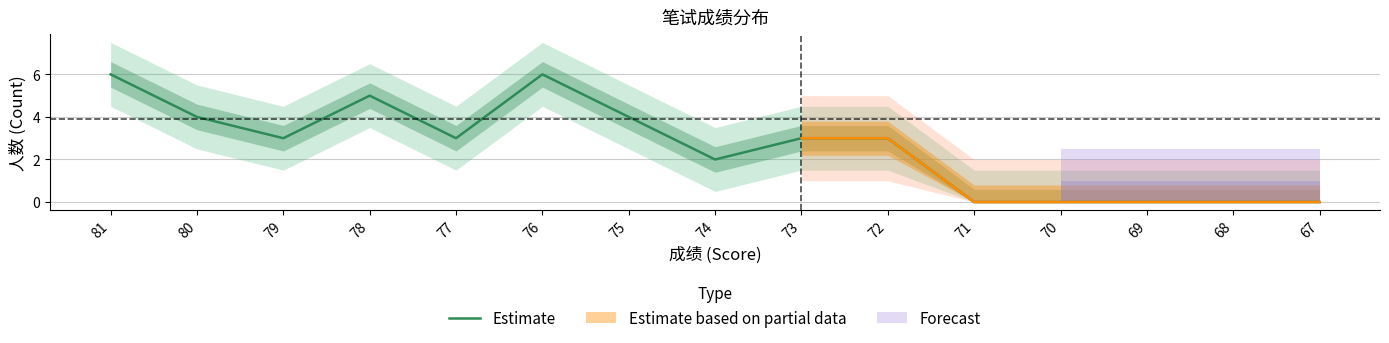

Rank the categories by value from highest to lowest.

81, 76, 78, 80, 75, 79, 77, 73, 72, 74, 71, 70, 69, 68, 67